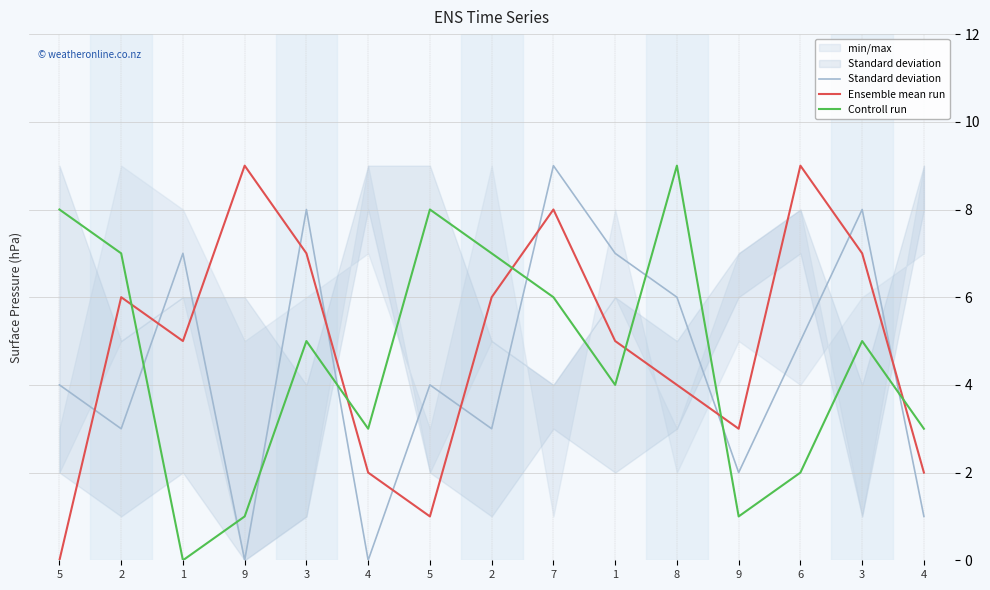

What is the sum of all Controll run values?

69